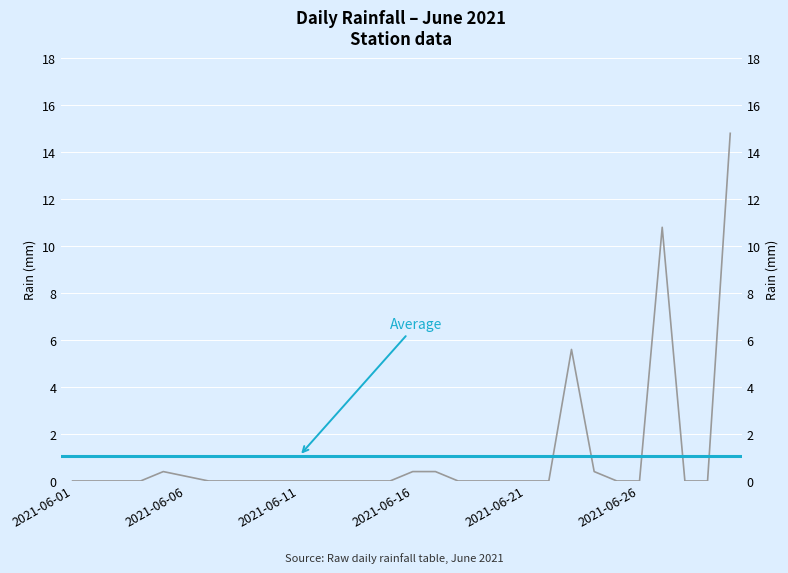

At which label is the value closest to 7?

2021-06-23